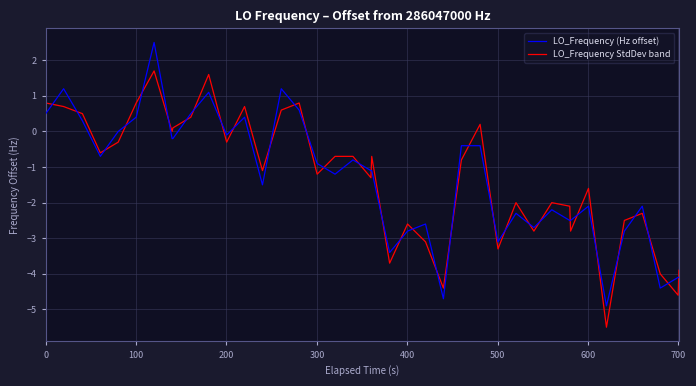

Rank the series by their maximum value, from lowest to highest.

LO_Frequency StdDev band, LO_Frequency (Hz offset)